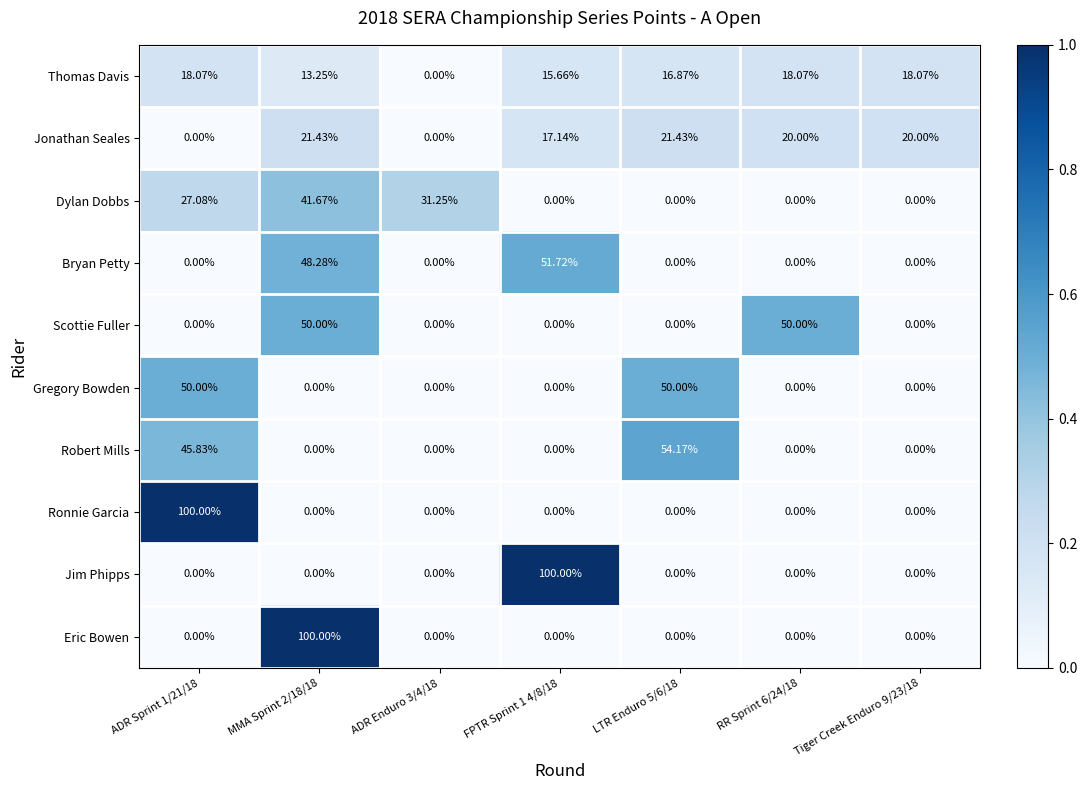

Which series changed the most between ADR Sprint 1/21/18 and LTR Enduro 5/6/18?

Ronnie Garcia